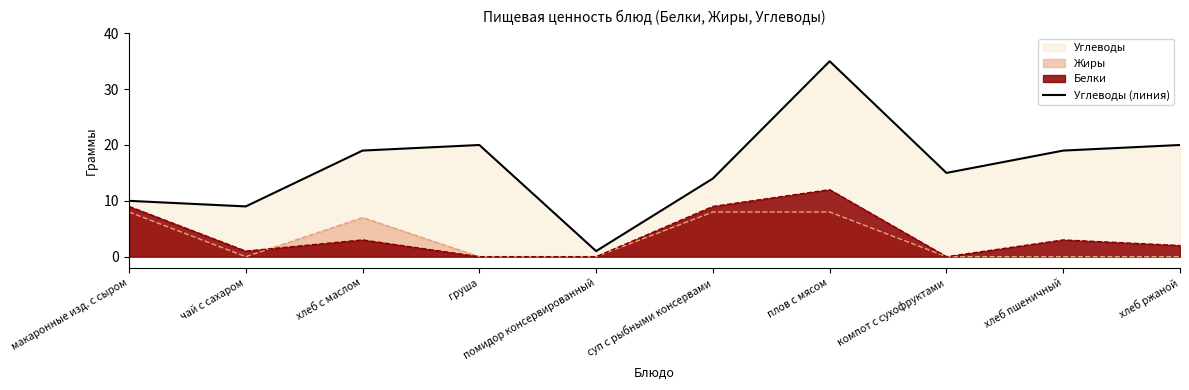

Does the chart have visible grid lines?

No